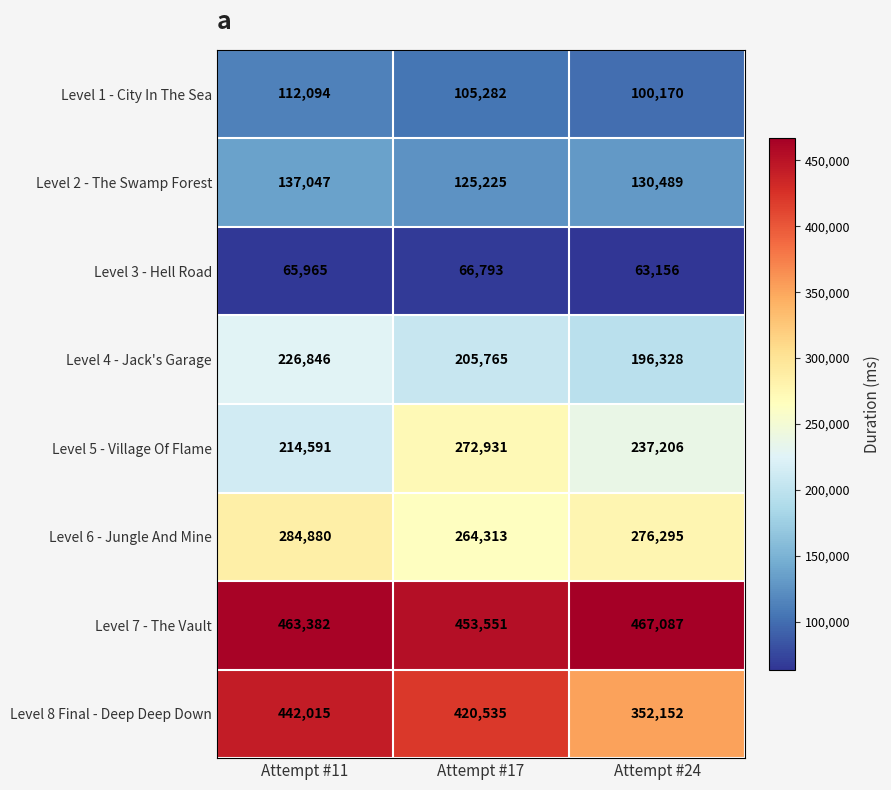

Count the Level 3 - Hell Road values in the range 63156 to 66793.

3